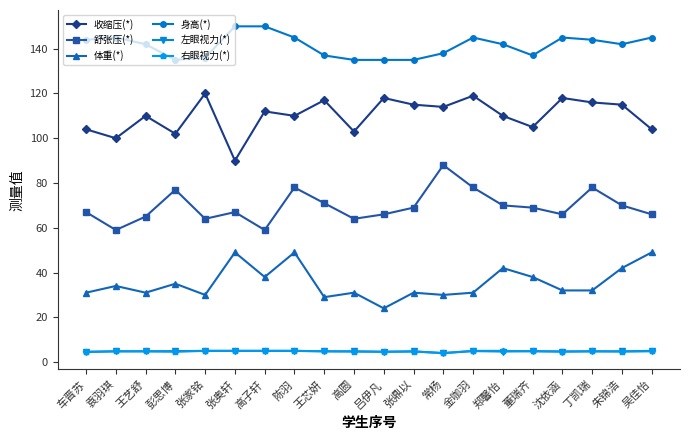

What is the total value across all series at 董瑞齐?

358.7